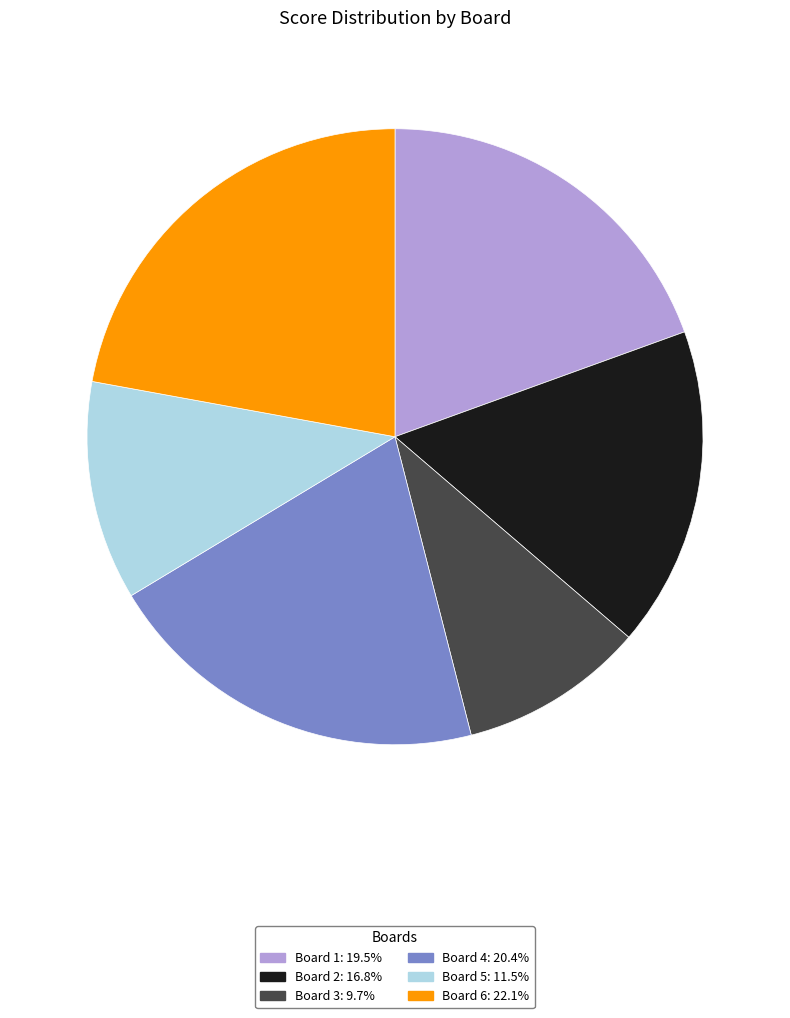

Is the sum of Board 3 and Board 5 greater than half?

No